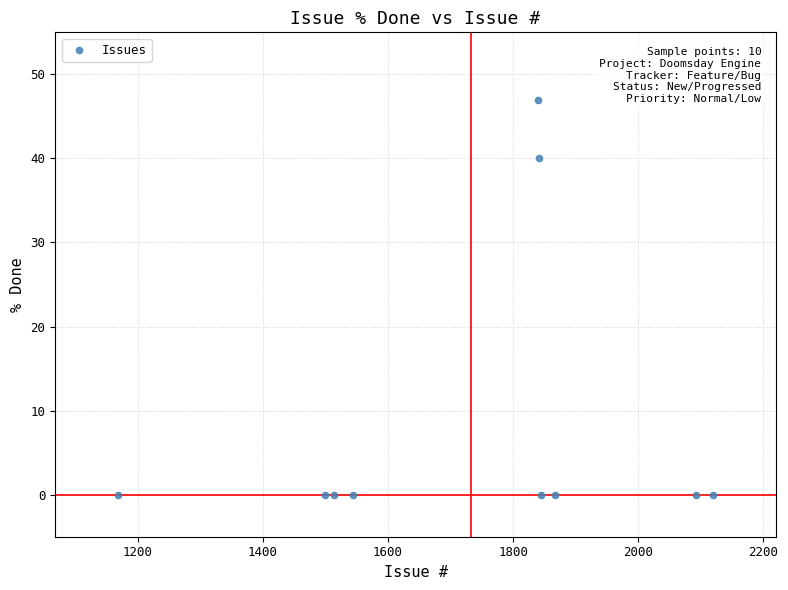

What is the average Y value?

9